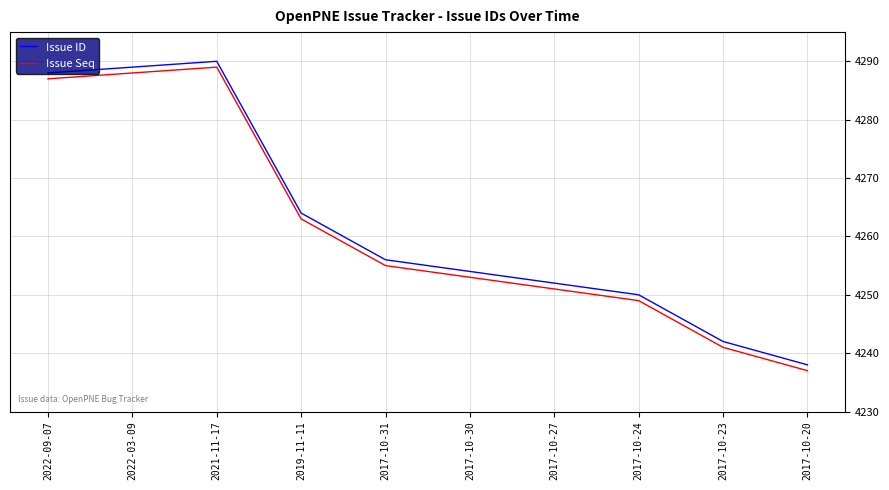

Which label corresponds to the smallest value in the chart?

2017-10-20